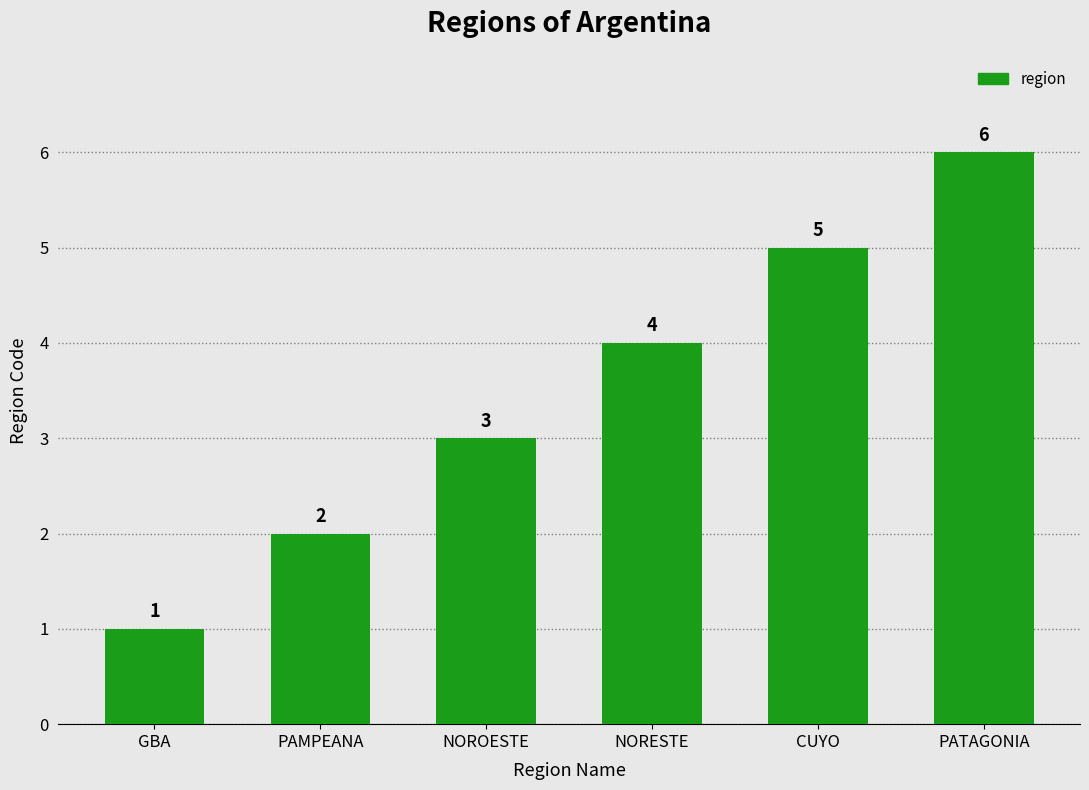

What is the change in value from GBA to NORESTE?

+3